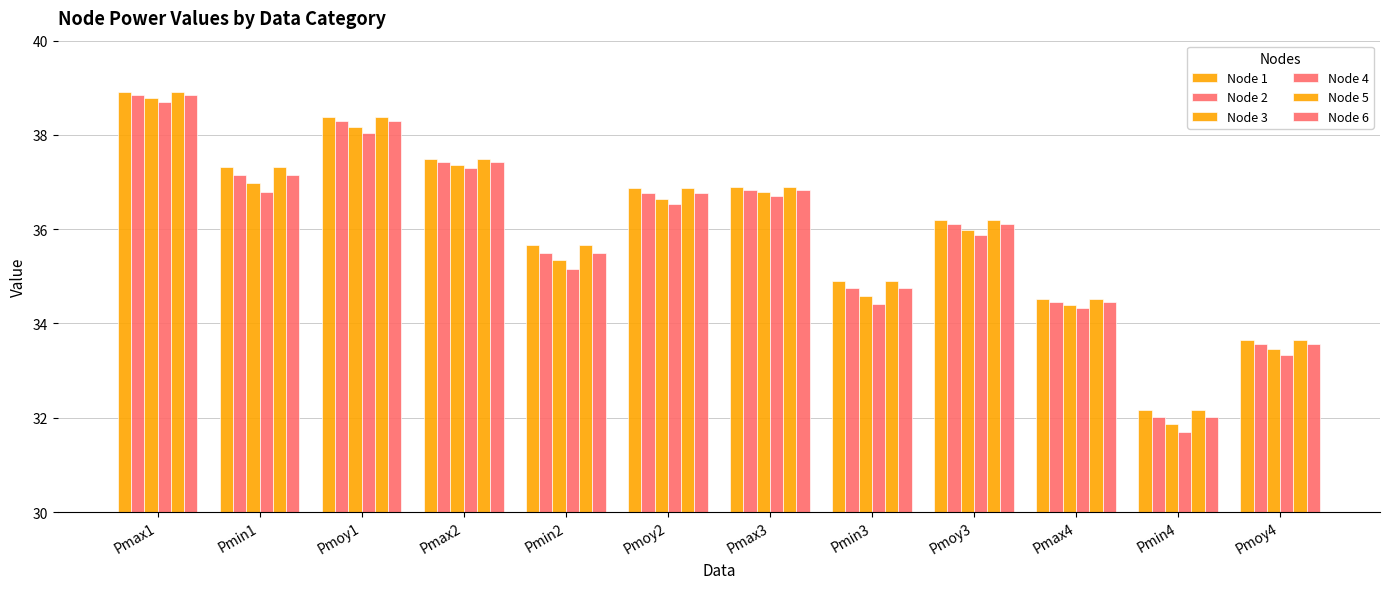

What is the approximate value of Node 2 at Pmin3?

34.8